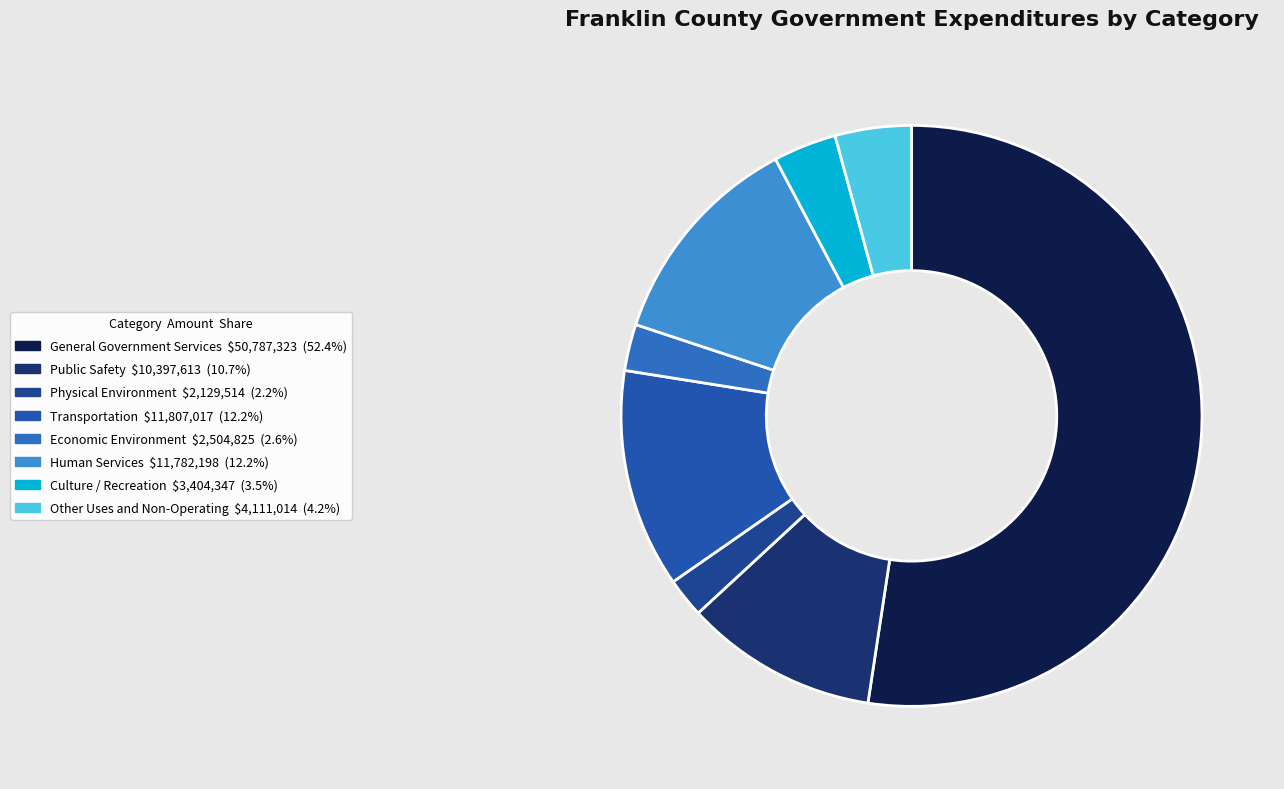

Which slice is the smallest?

Physical Environment